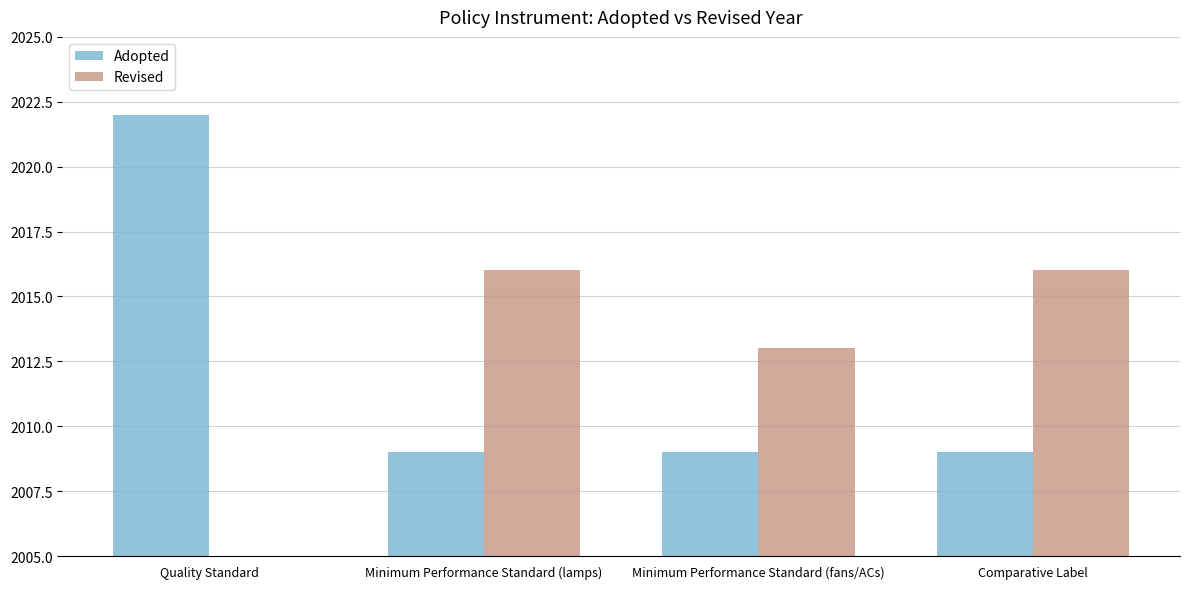

Rank the series at Minimum Performance Standard (lamps) from lowest to highest value.

Adopted, Revised